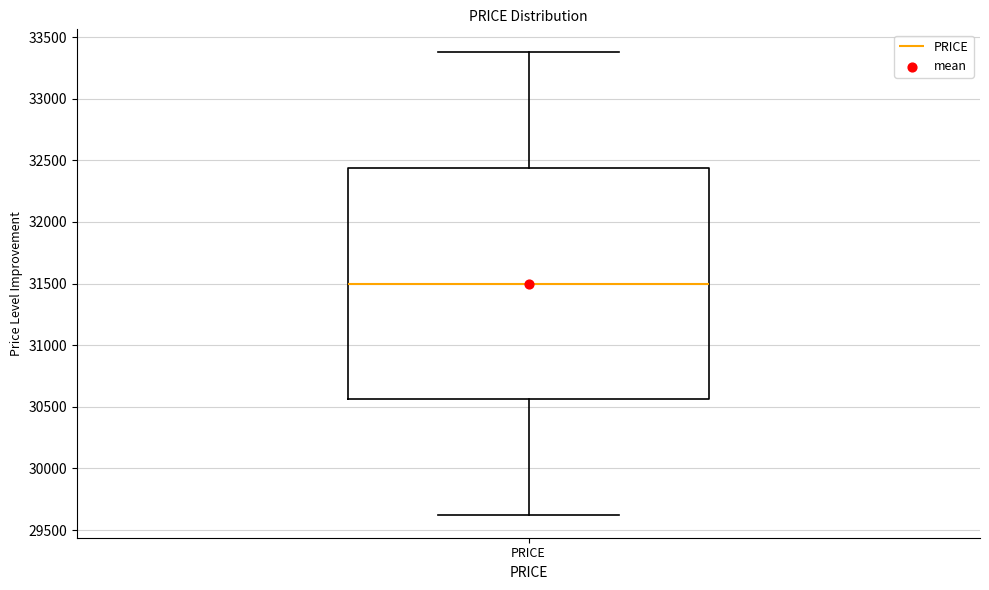

Where is the upper edge of the box for PRICE on the y-axis? The values are not printed on the chart, so give them approximately, as read against the axis.

32450